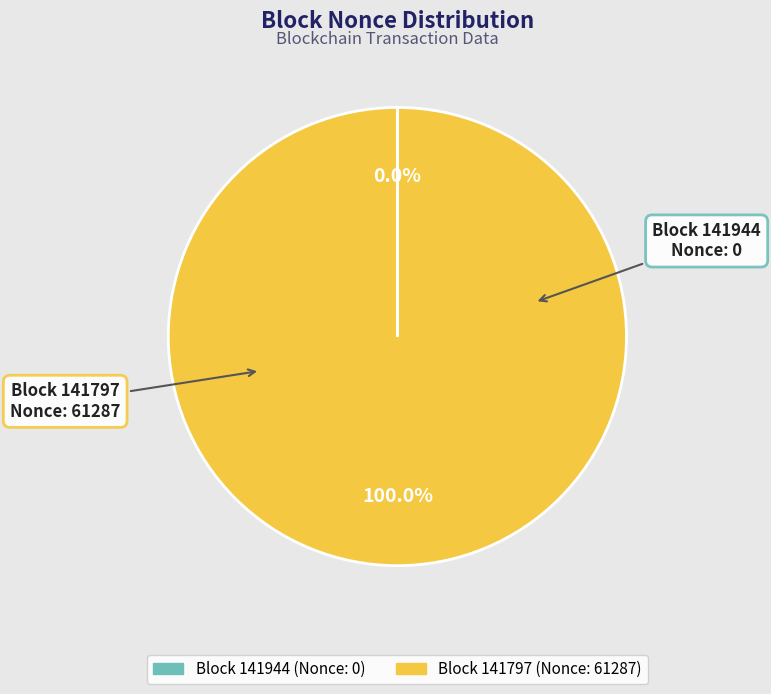

Does any single category account for the majority?

Yes